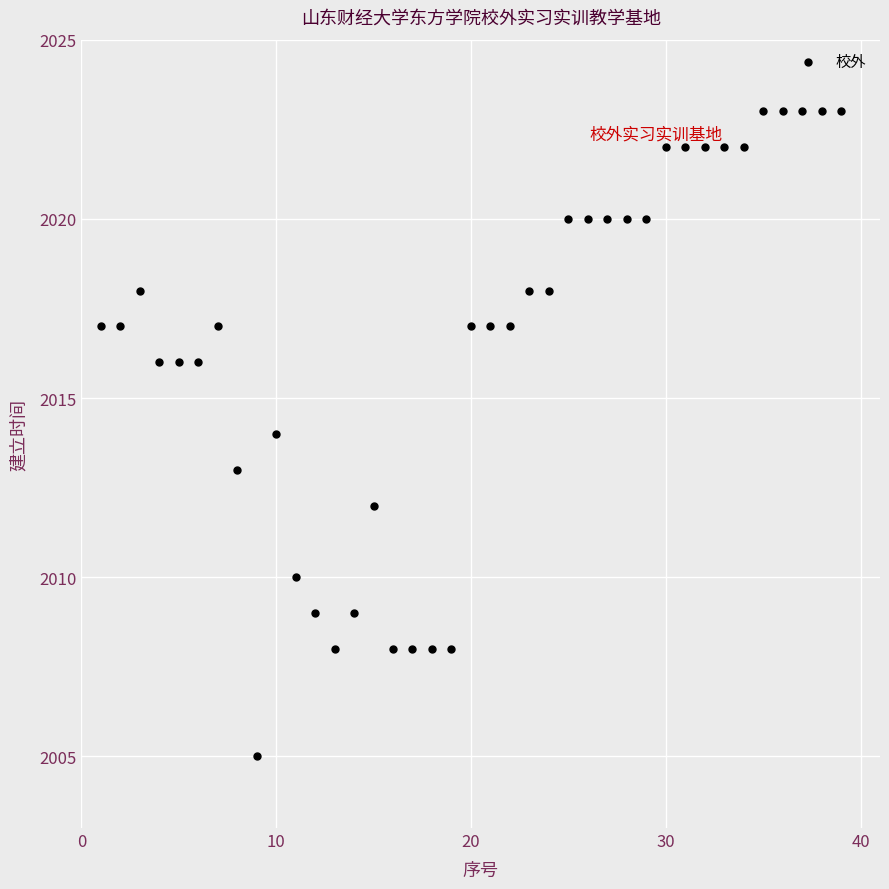

What is the range of X values (max minus min)?

38